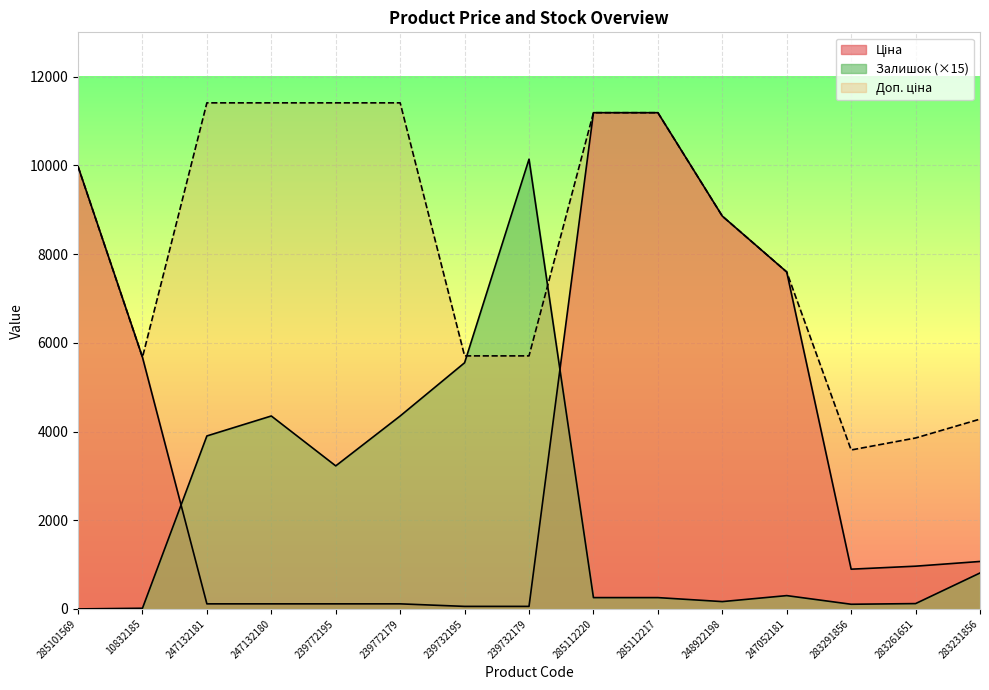

What is the label of the 2nd point from the right?

283261651